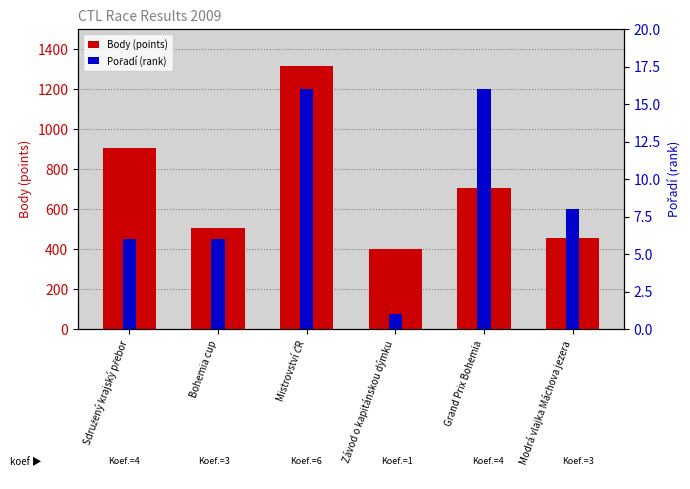

What is the sum of all Pořadí (rank) values?

53